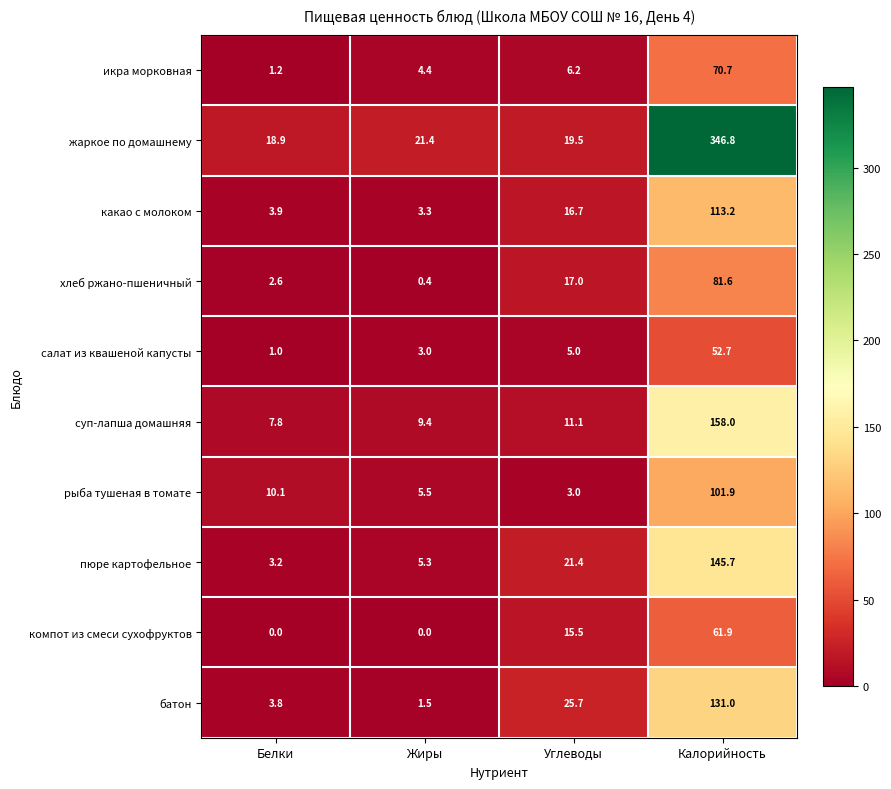

What is the approximate value of какао с молоком at Углеводы?

16.7